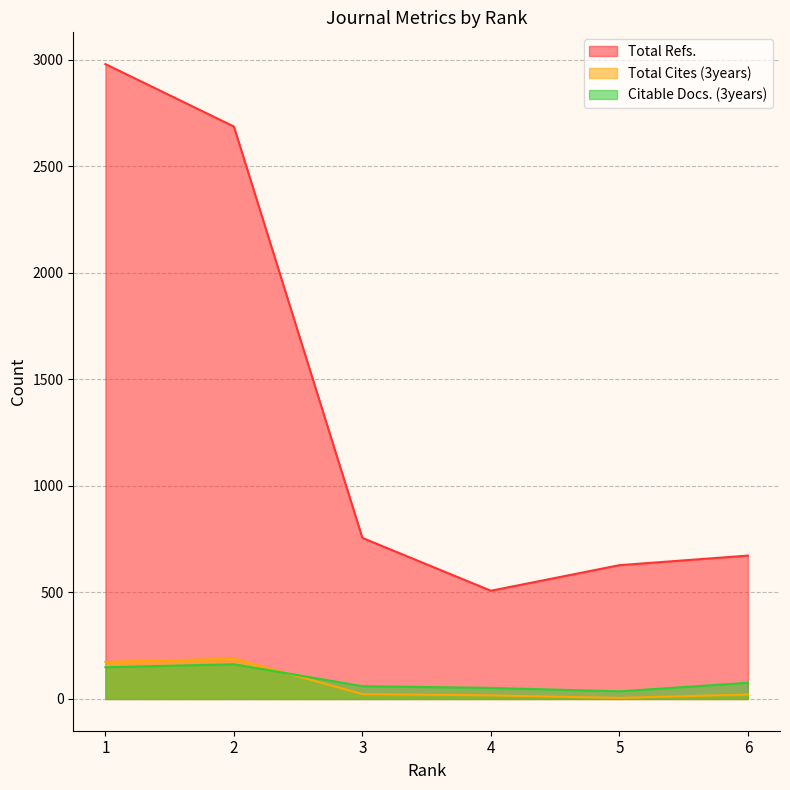

Count the number of categories in the chart.

6